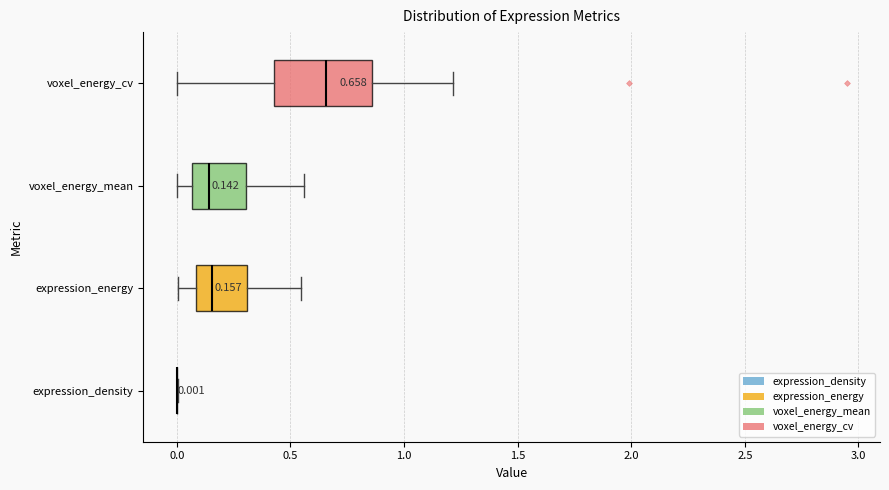

Which box is the widest, from its left edge to its right edge?

voxel_energy_cv